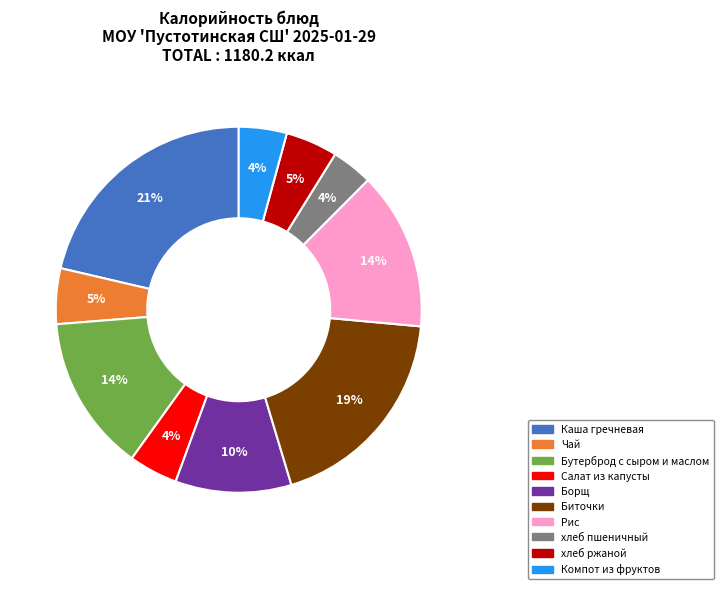

How many slices are in this pie chart?

10